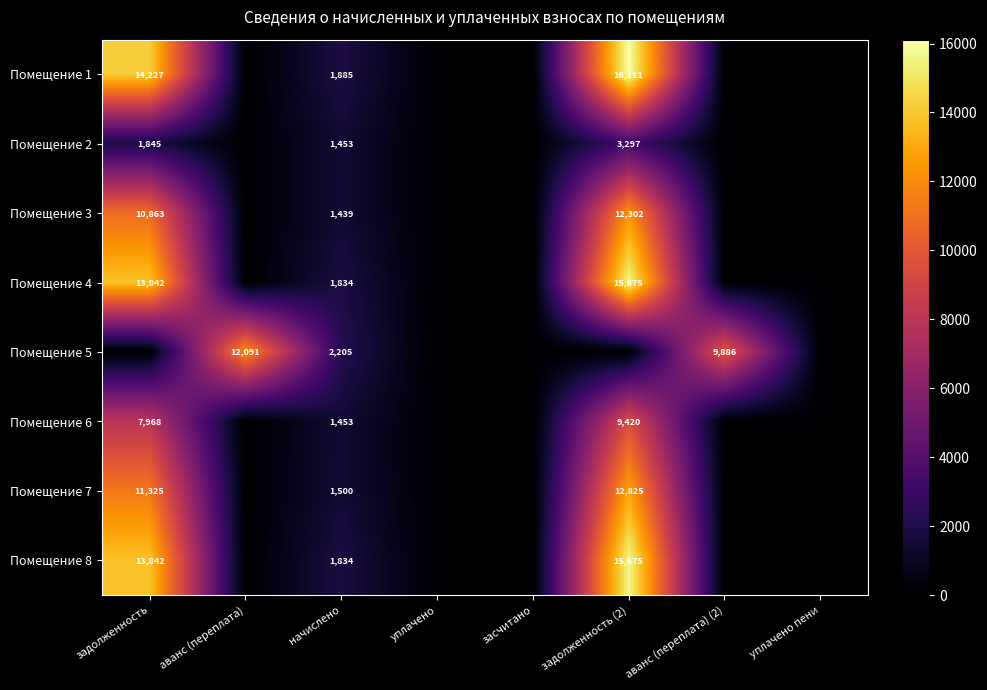

Is it true that Помещение 5 equals 9886 at аванс (переплата) (2)?

True